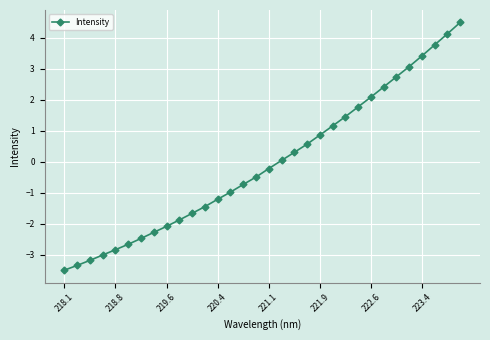

What is the maximum value shown in the chart?

4.5